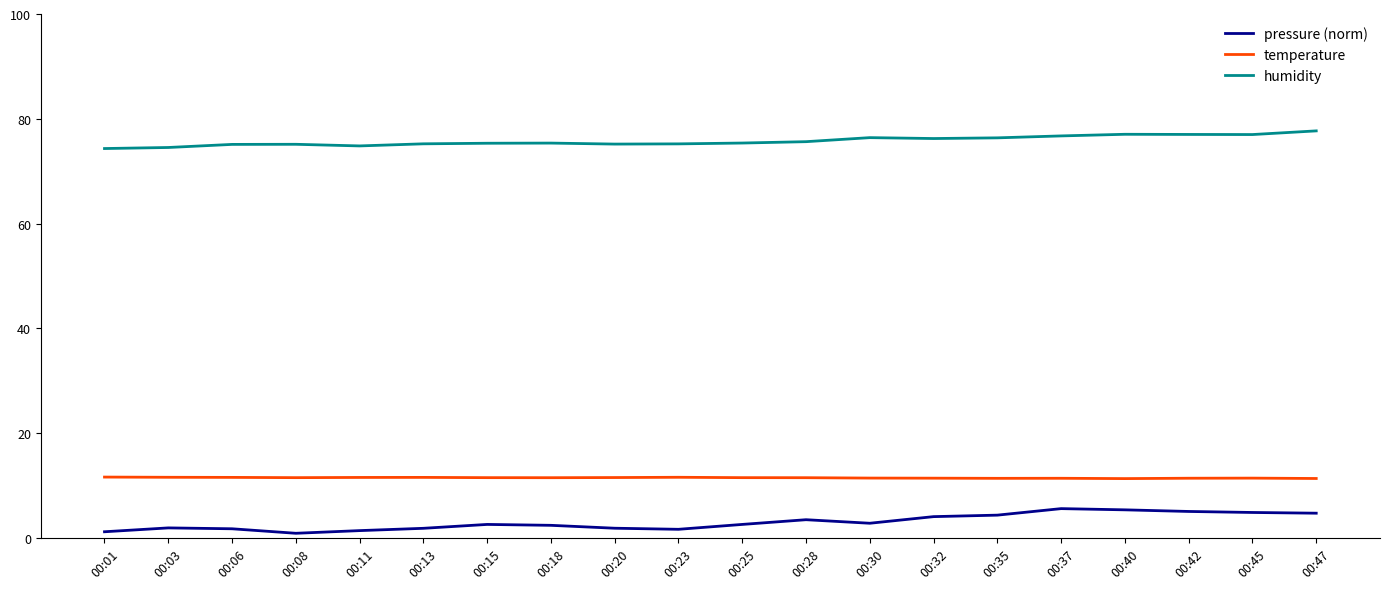

What is the minimum value shown in the chart?

0.9